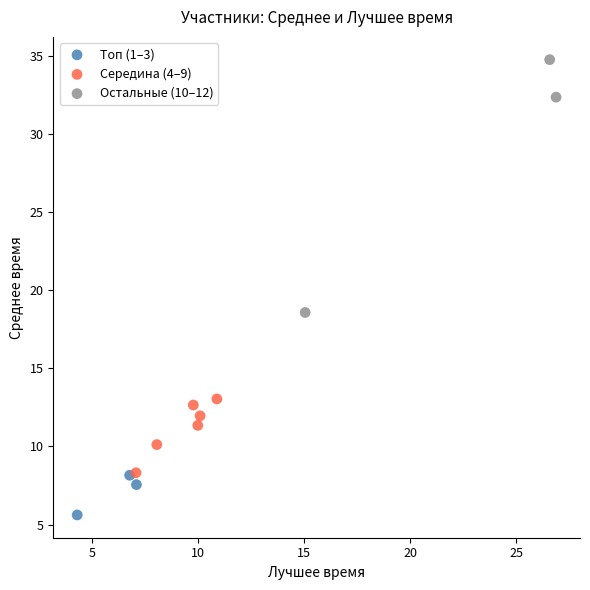

Which series contains the highest Y value?

Остальные (10–12)